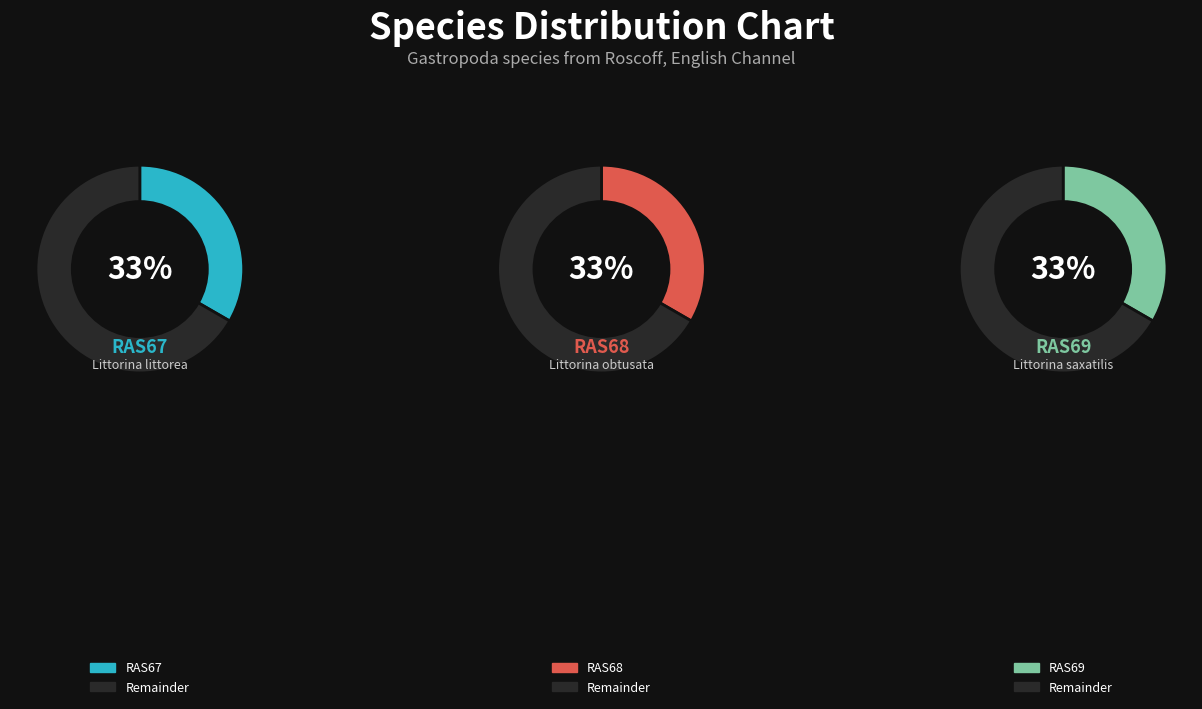

To the nearest percent, what portion does RAS69 represent?

33%